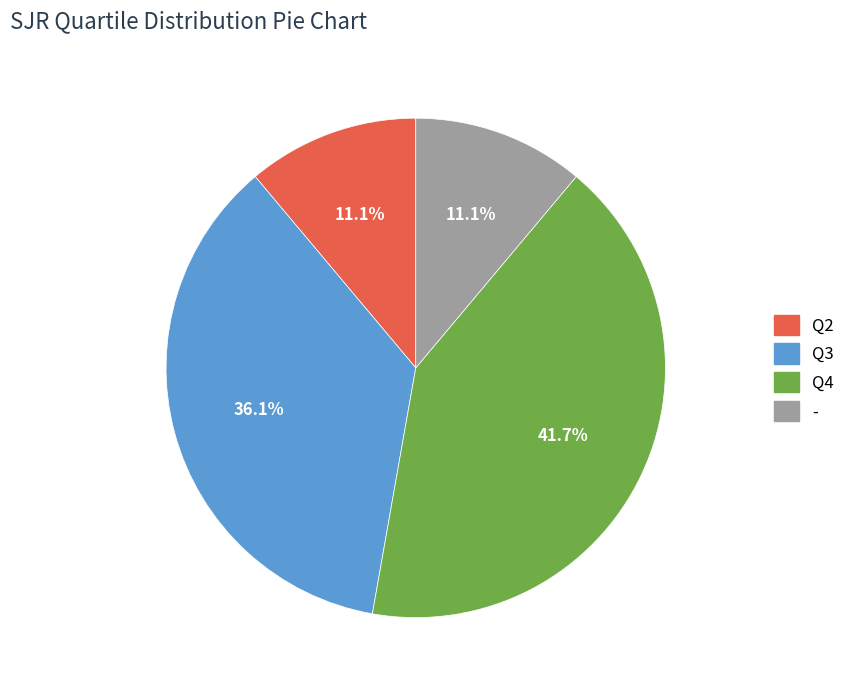

True or false: Q2 accounts for 11% of the total.

True